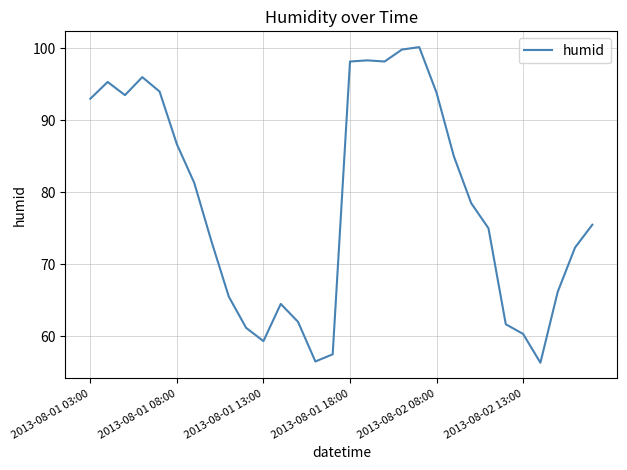

What is the minimum value shown in the chart?

56.3